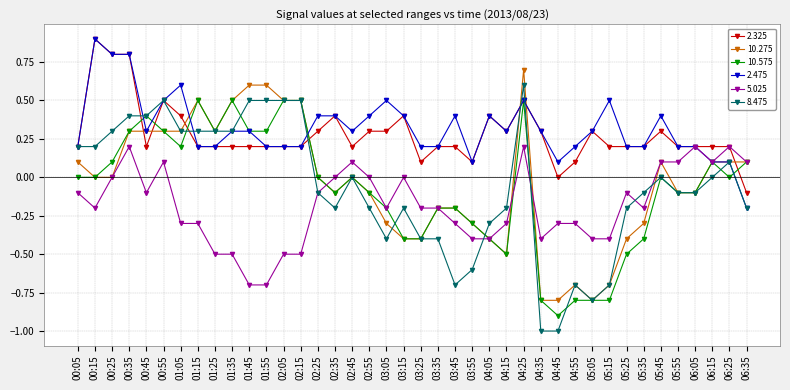

The value of 8.475 at 06:15 is -0.7. True or false?

False